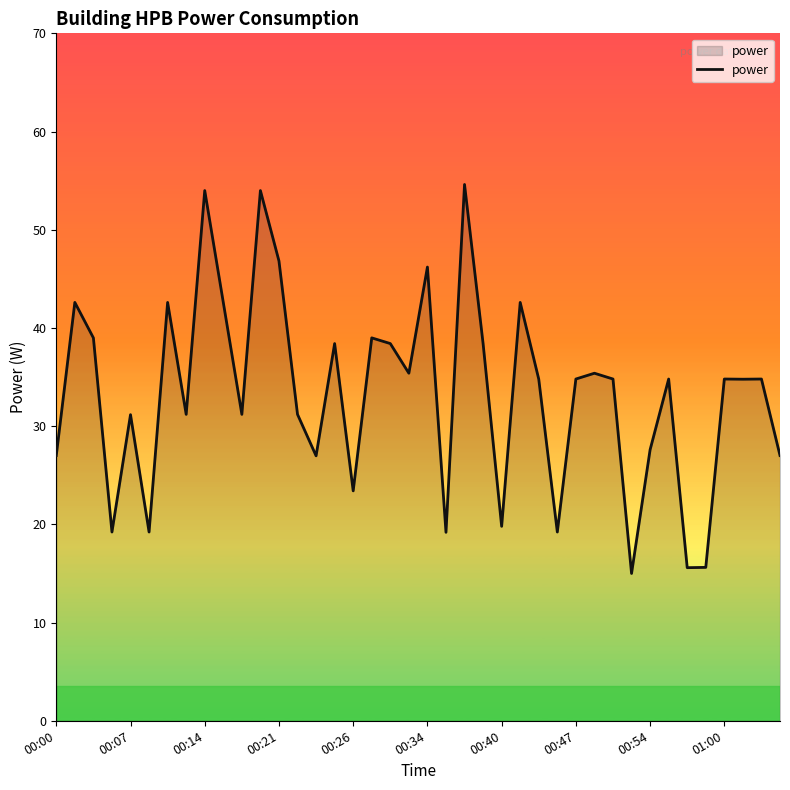

What is the maximum value shown in the chart?

54.6